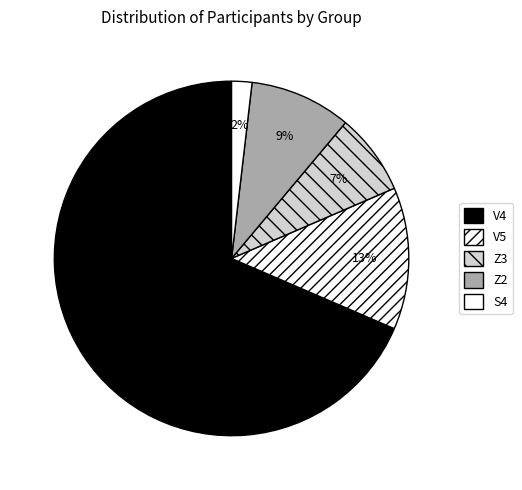

The Z2 slice represents 19% of the pie. True or false?

False